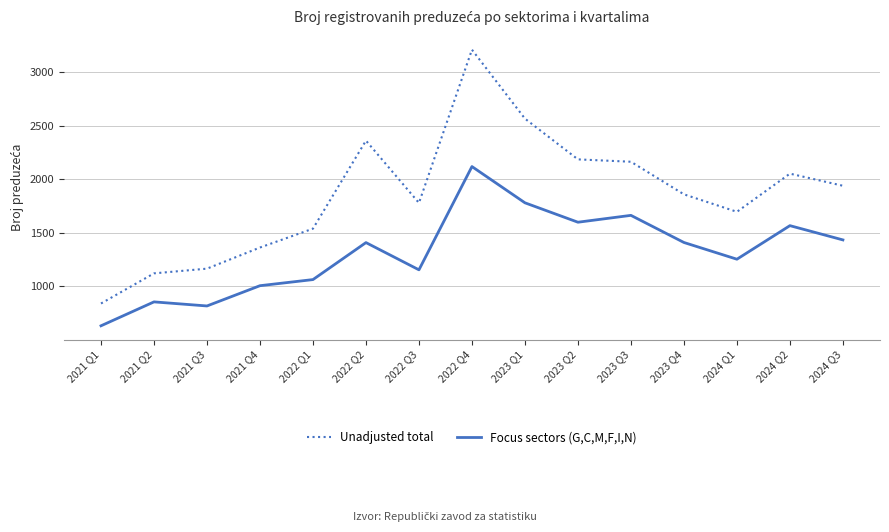

What is the spread (max minus min) of values at 2022 Q1?

475